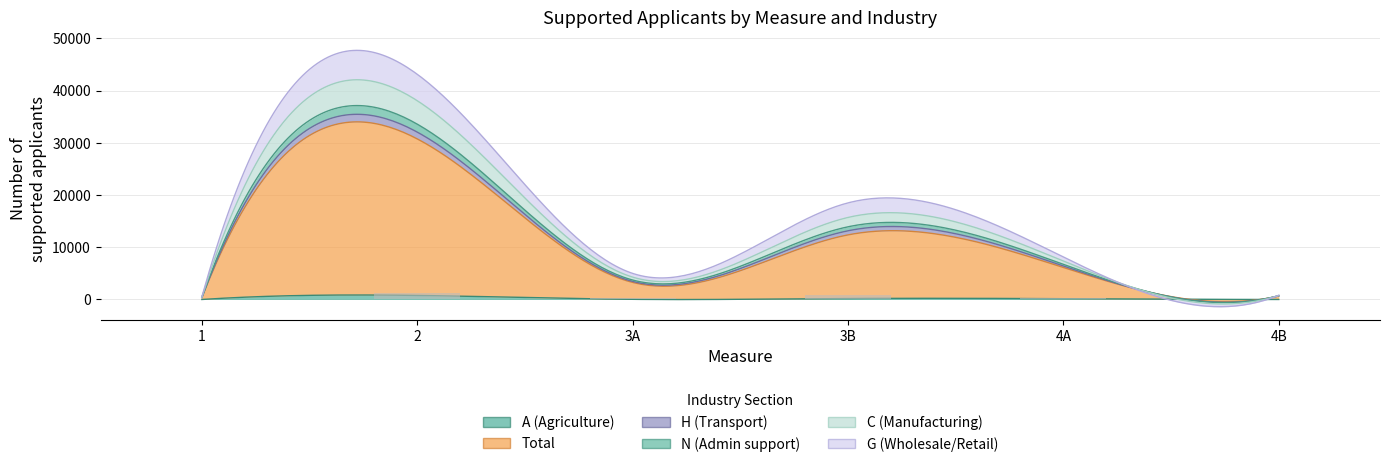

The value of A (Agriculture) at 1 is 2. True or false?

False